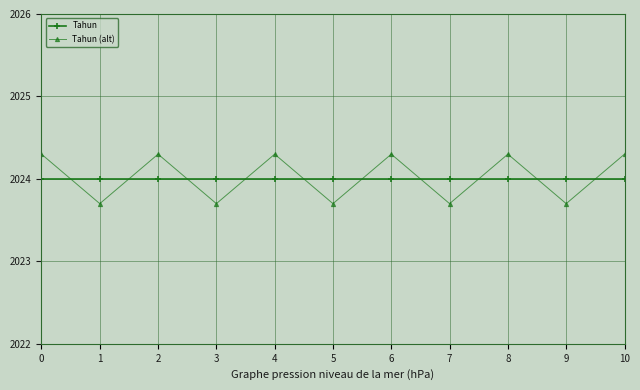

True or false: Tahun has a value of 2024.0 at 3.

True